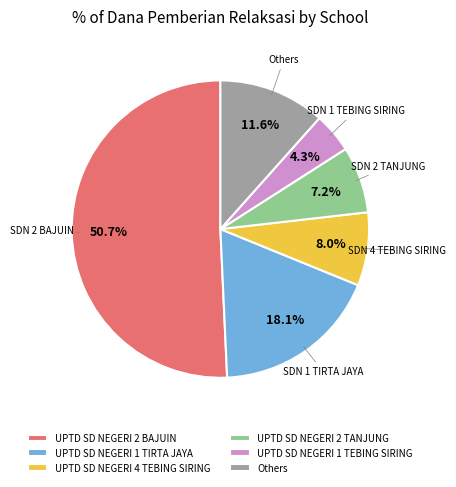

How much of the chart is everything except UPTD SD NEGERI 1 TIRTA JAYA?

81.9%